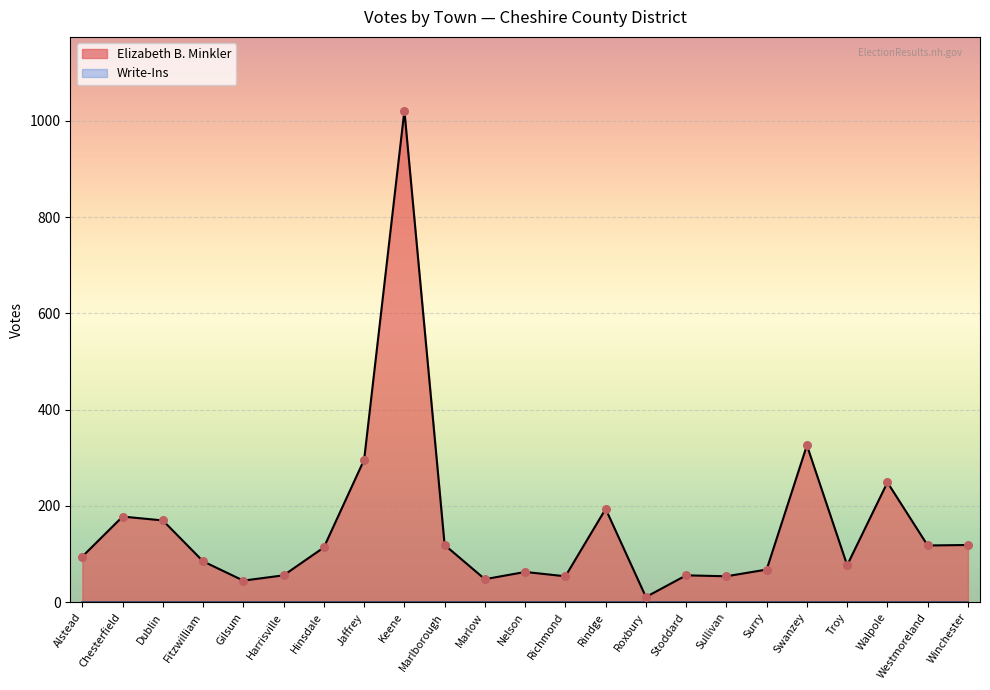

Which has a higher value, Marlborough or Keene?

Keene